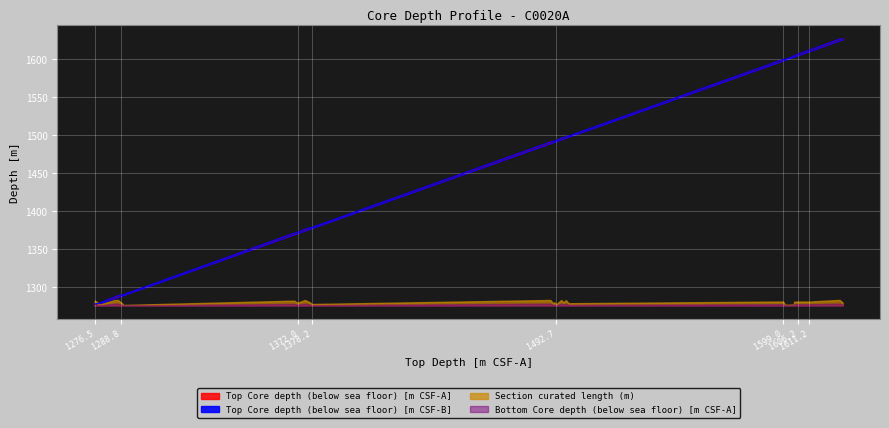

How many data points in Top Core depth (below sea floor) [m CSF-A] are above 1492?

20